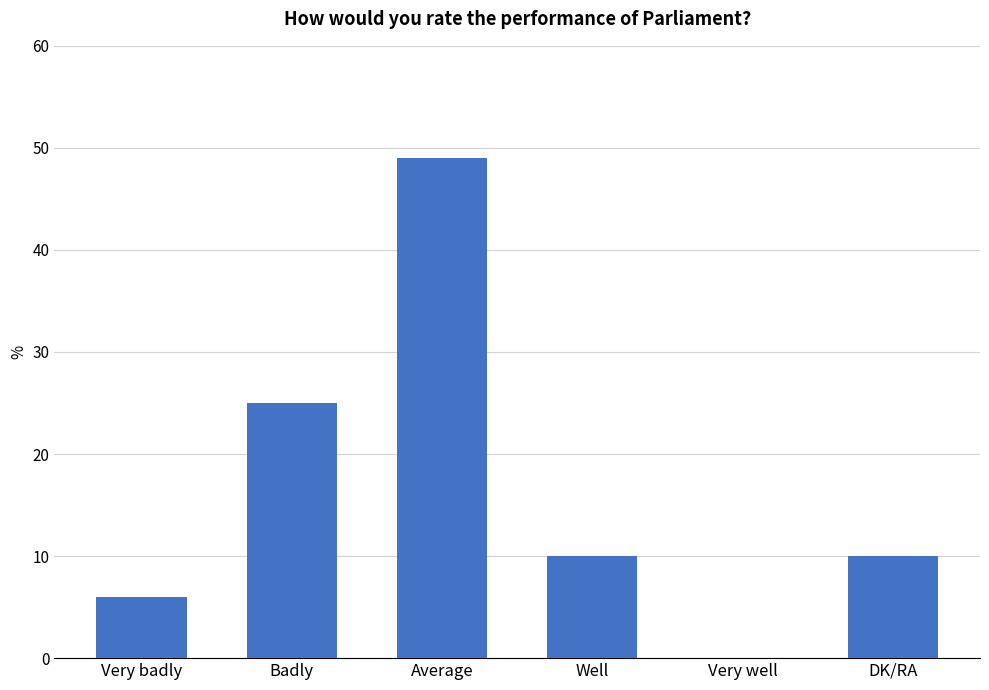

Does the chart contain stacked bars?

No